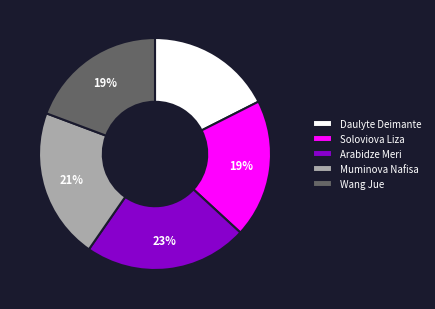

True or false: Wang Jue accounts for 19% of the total.

True